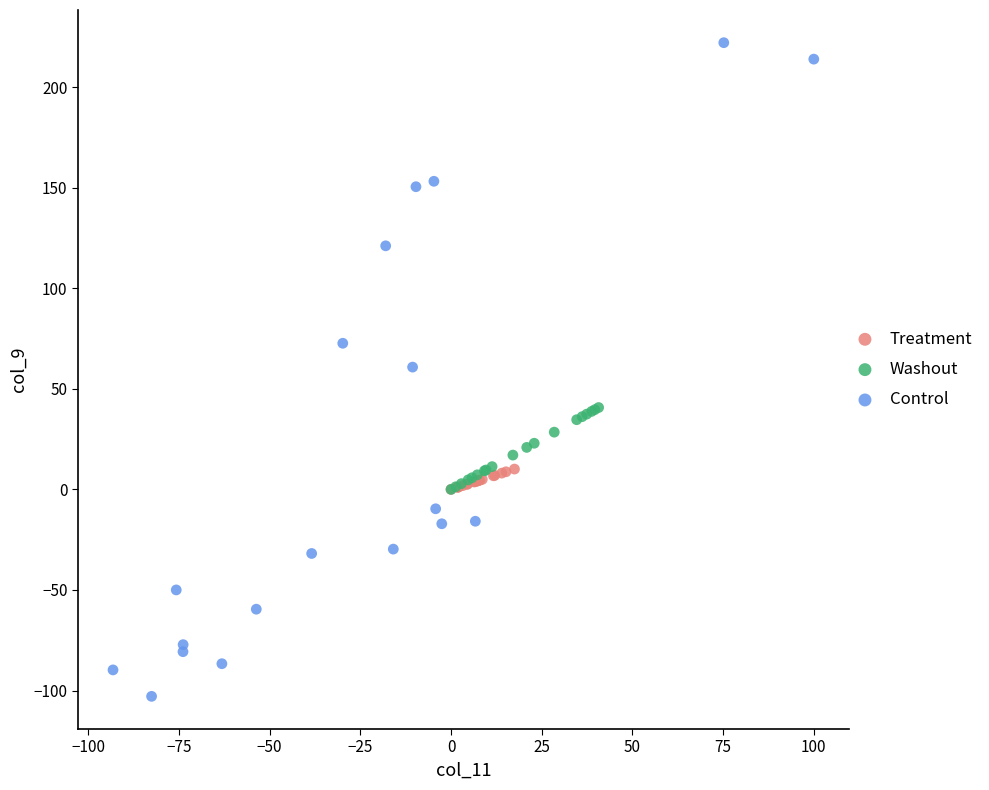

Which series has the largest Y range (max minus min)?

Control